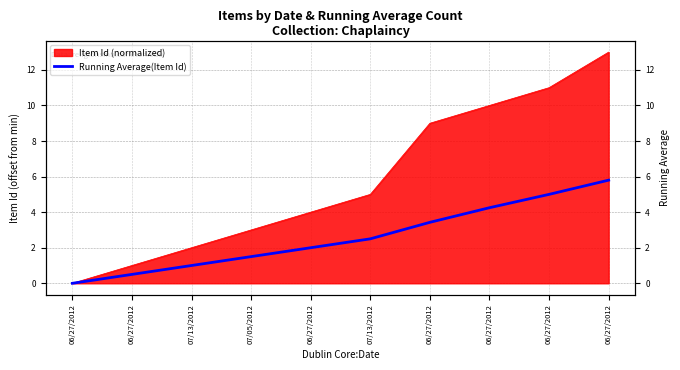

Where does the data first go above 2?

07/13/2012